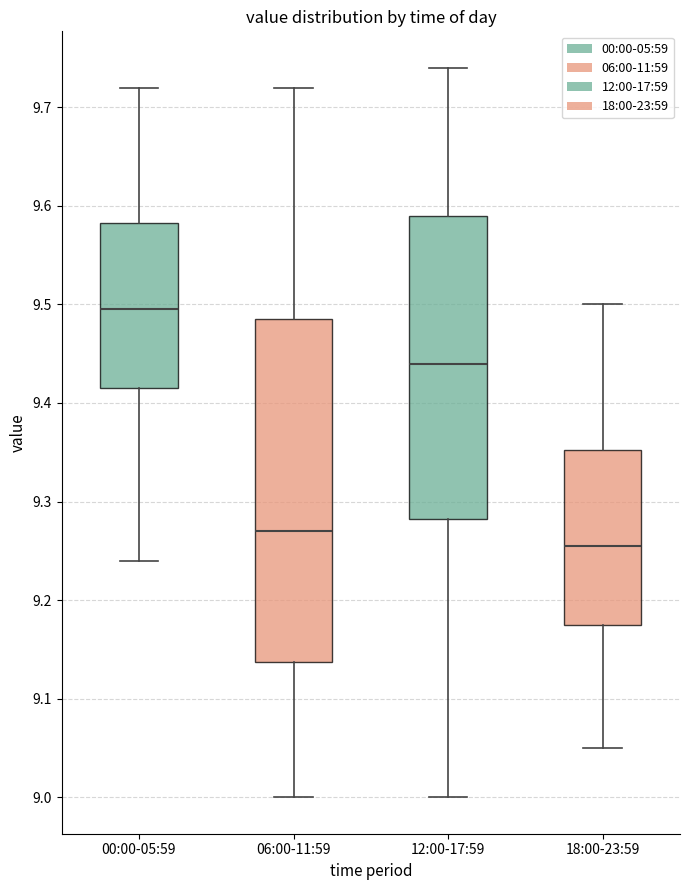

Reading left to right, transcribe this box plot: for each box, give where its median line is, the range the box spans, and where its two whiskers end, as read against the y-axis. The values are not printed on the chart, so give them approximately, as read against the axis.

00:00-05:59: median 9.50, box 9.42 to 9.58, whiskers 9.24 to 9.72
06:00-11:59: median 9.27, box 9.14 to 9.49, whiskers 9.00 to 9.72
12:00-17:59: median 9.44, box 9.28 to 9.59, whiskers 9.00 to 9.74
18:00-23:59: median 9.26, box 9.18 to 9.35, whiskers 9.05 to 9.50